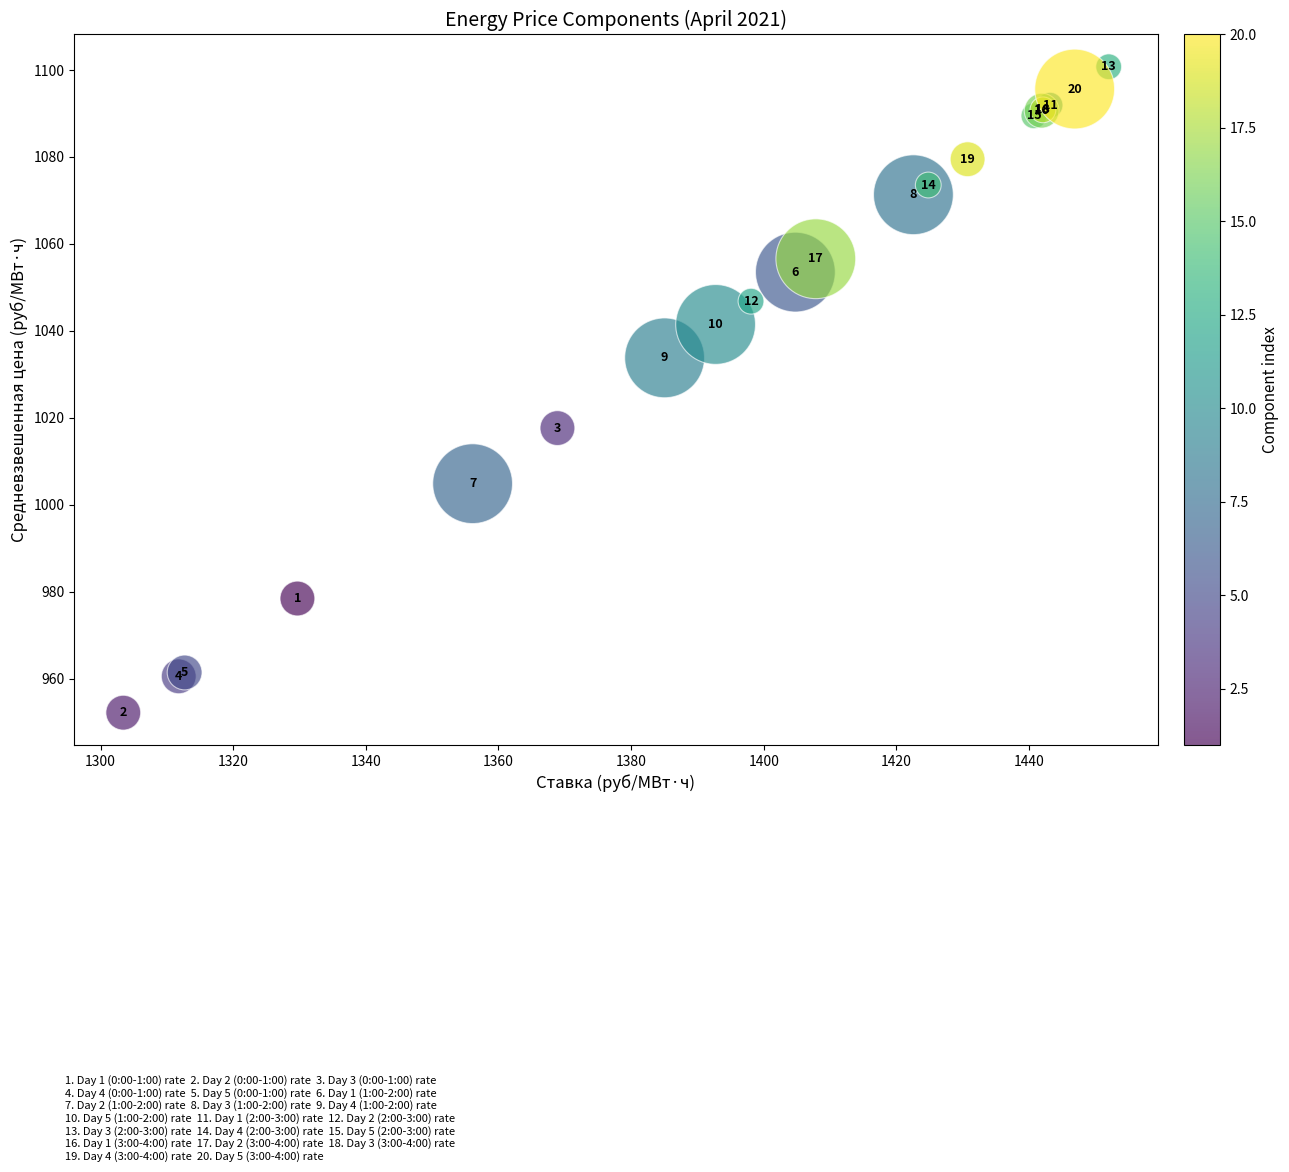

What Y value in the scatter plot is closest to 1026?

1033.8